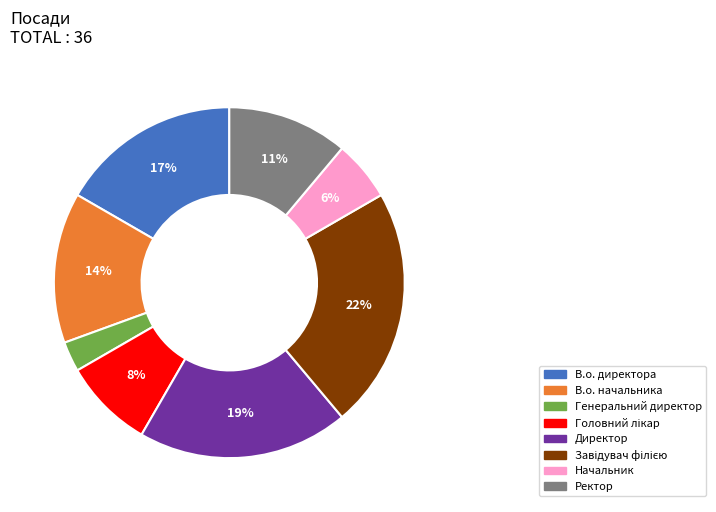

Which category has the smallest portion of the pie?

Генеральний директор